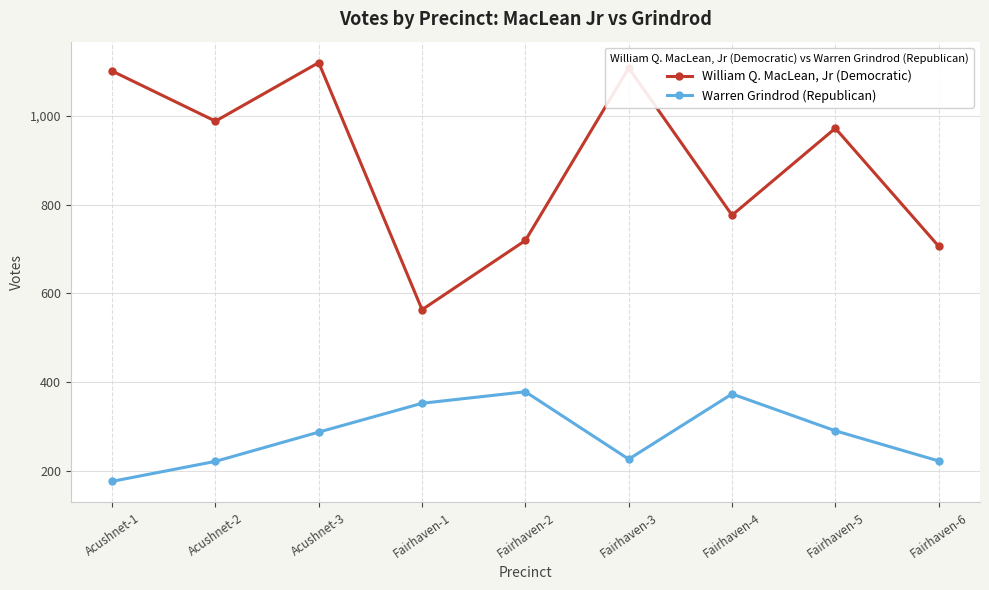

What is the difference between the maximum and minimum values in the Warren Grindrod (Republican) series?

202